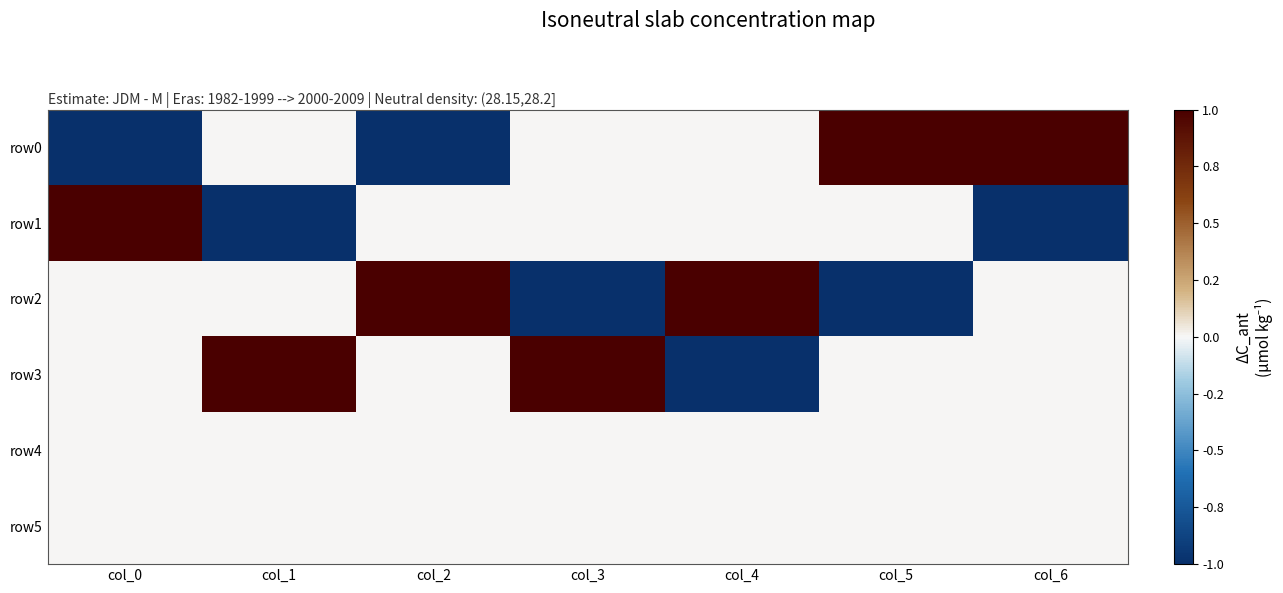

What is the greatest value displayed?

1